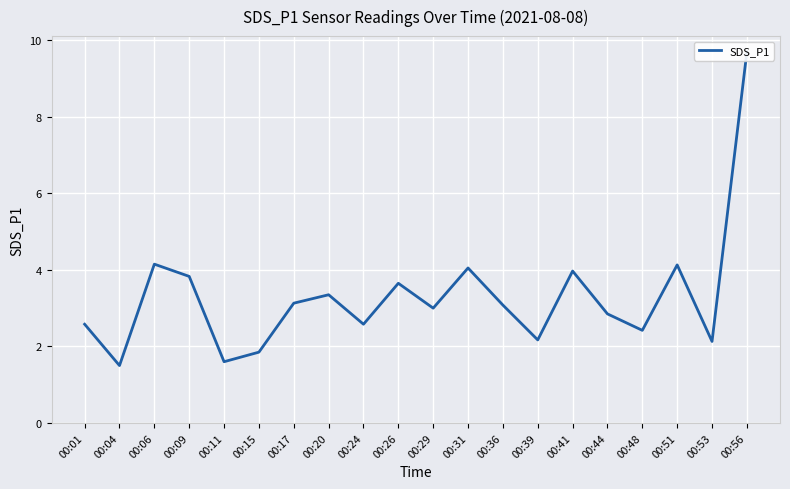

What is the sum of all values?

65.7